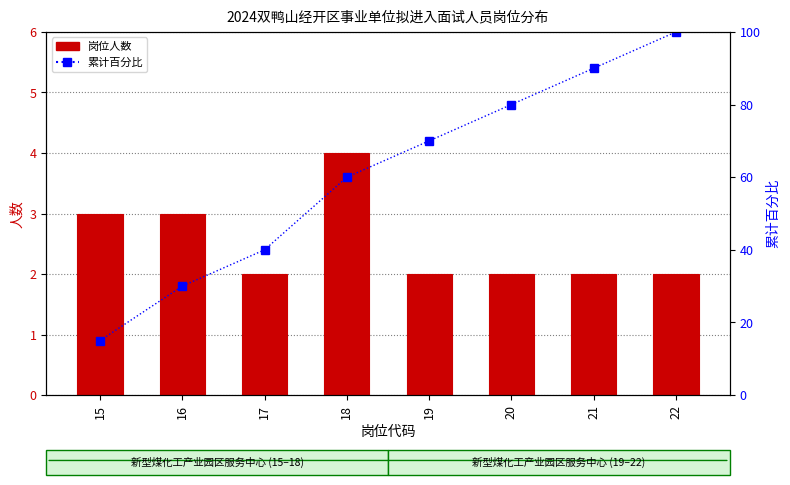

Count the number of data series in this chart.

2